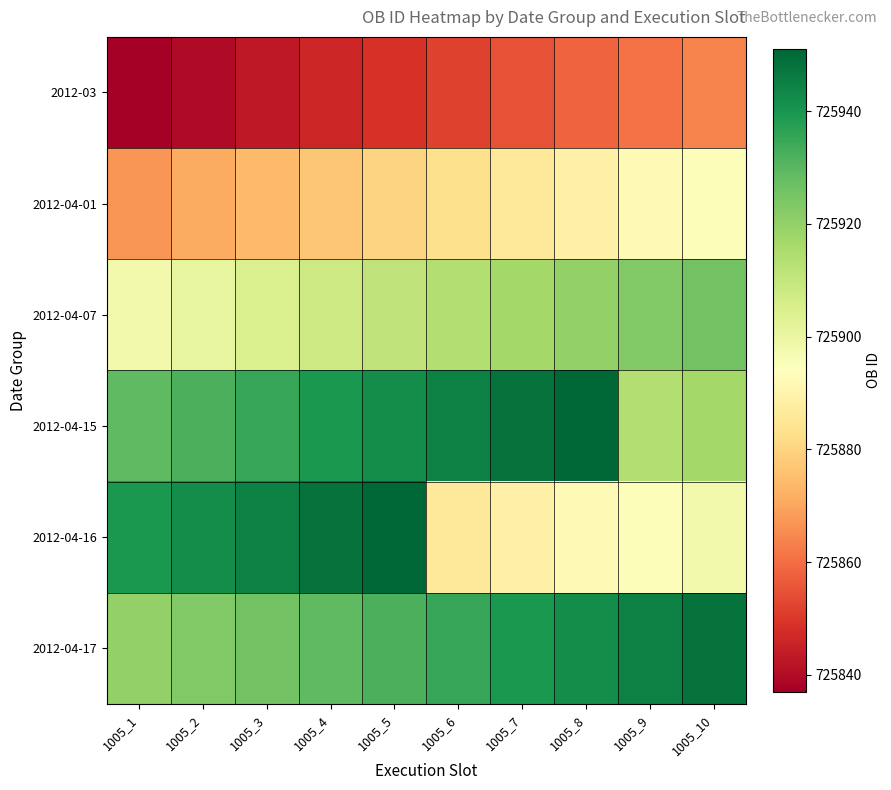

At 1005_1, list the series in order from smallest to largest.

2012-03, 2012-04-01, 2012-04-07, 2012-04-17, 2012-04-15, 2012-04-16